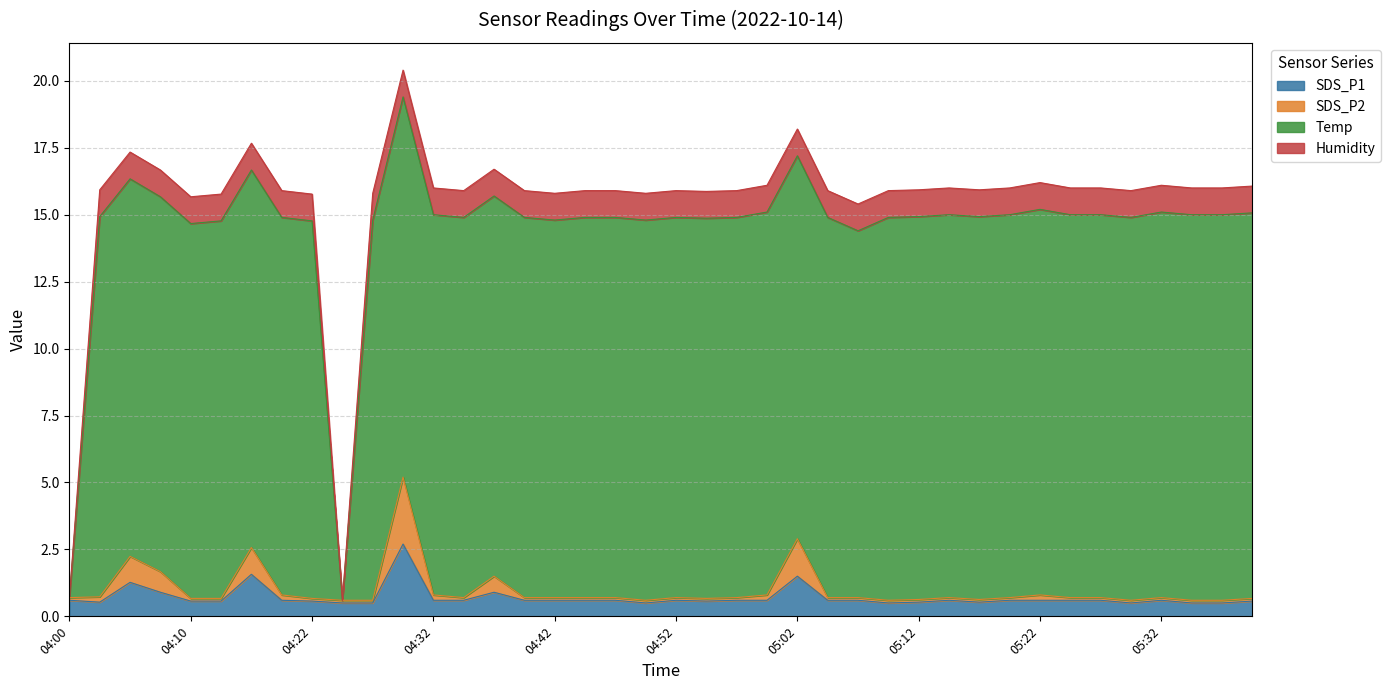

True or false: SDS_P1 and SDS_P2 intersect in this chart.

False